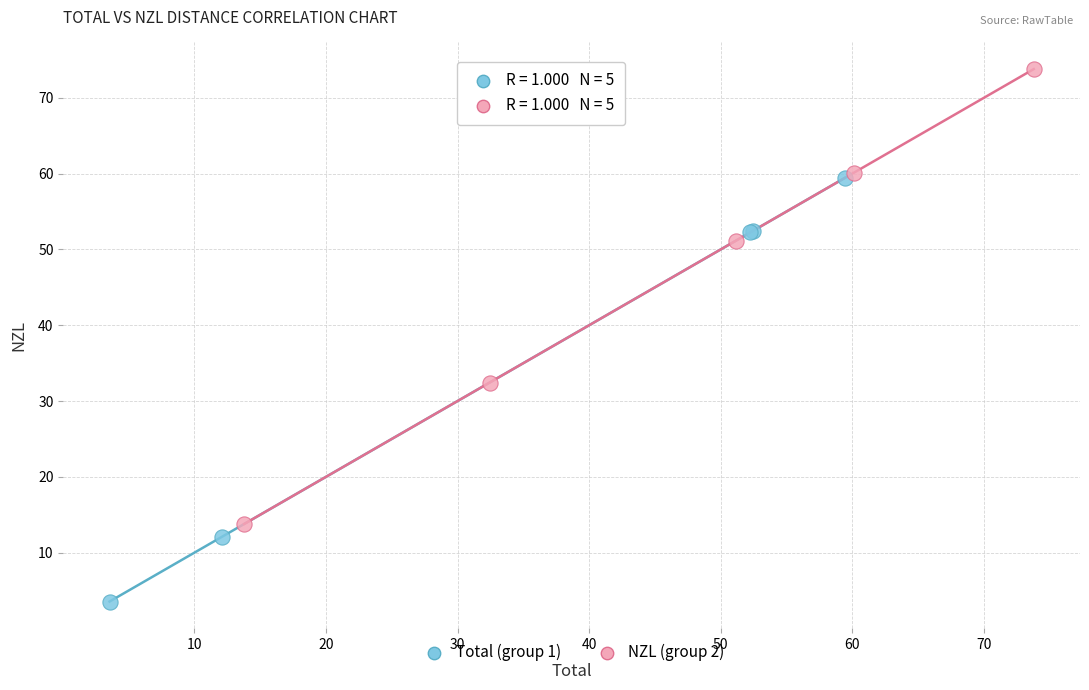

What are all the series names shown in the legend?

Total (group 1), NZL (group 2)